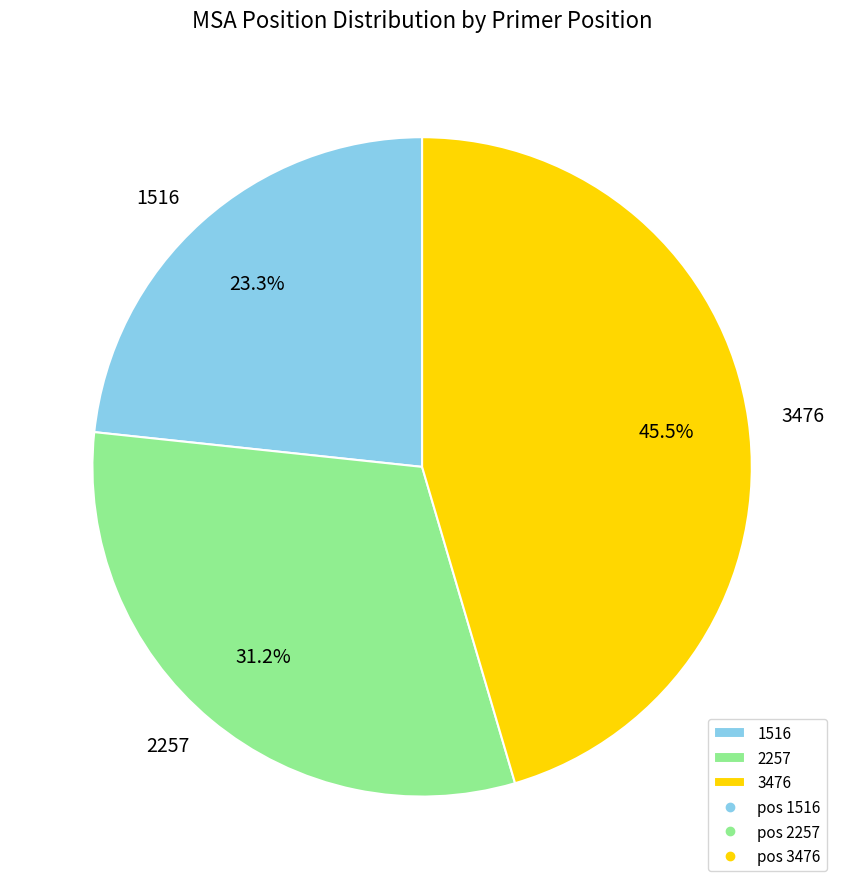

To the nearest percent, what is the difference between the 1516 and 2257 slice percentages?

8%